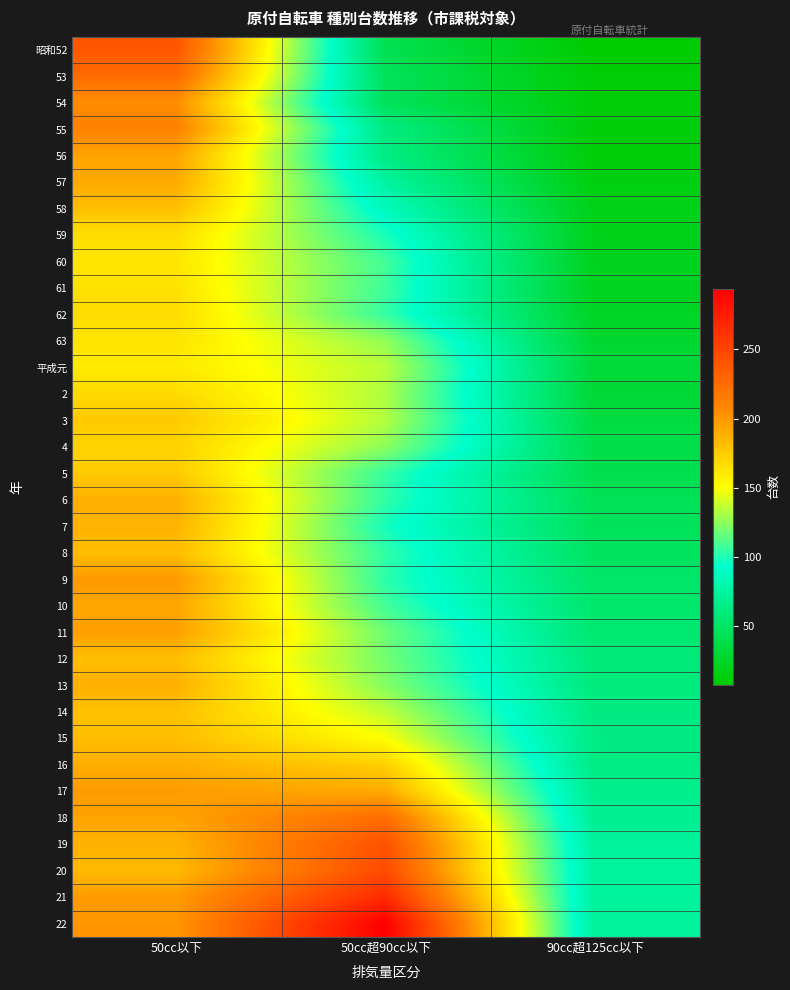

At 50cc以下, list the series in order from smallest to largest.

平成元, 60, 63, 61, 59, 62, 2, 4, 3, 5, 14, 58, 12, 8, 15, 20, 7, 19, 6, 13, 16, 57, 10, 56, 18, 11, 17, 21, 9, 22, 54, 55, 53, 昭和52